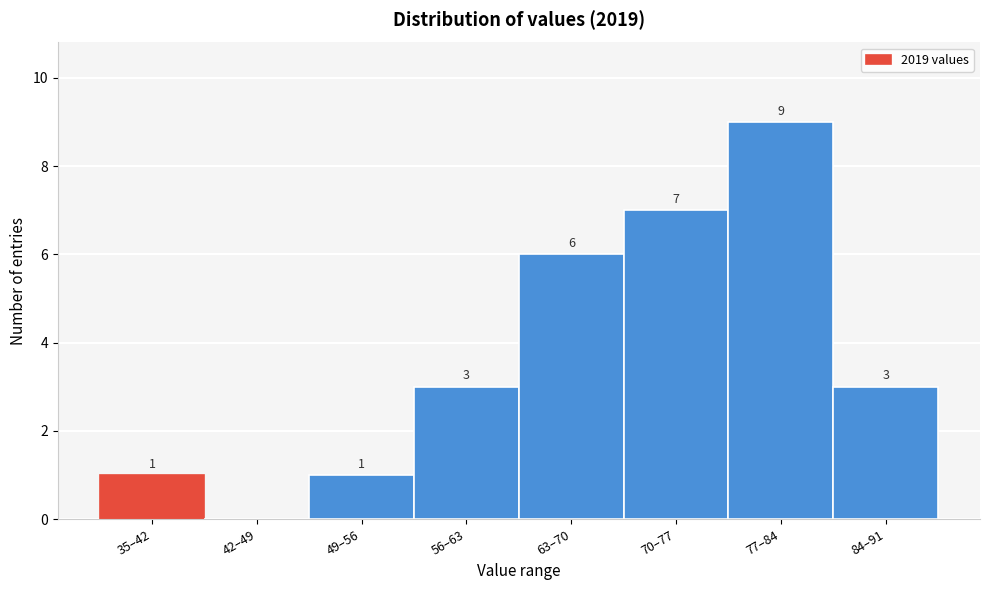

Reading left to right, list all the values displayed in this chart.

35–42=1	42–49=0	49–56=1	56–63=3	63–70=6	70–77=7	77–84=9	84–91=3